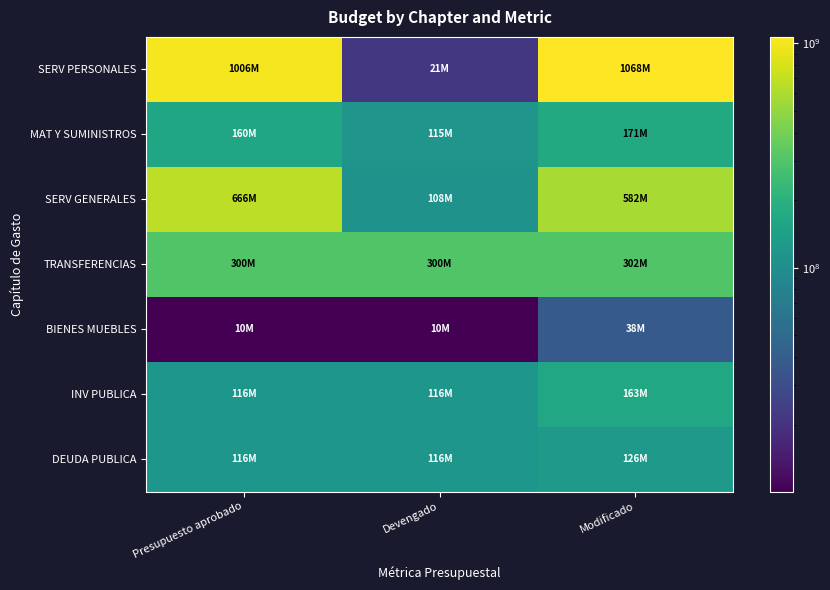

Which series changed the most between Presupuesto aprobado and Modificado?

SERV GENERALES